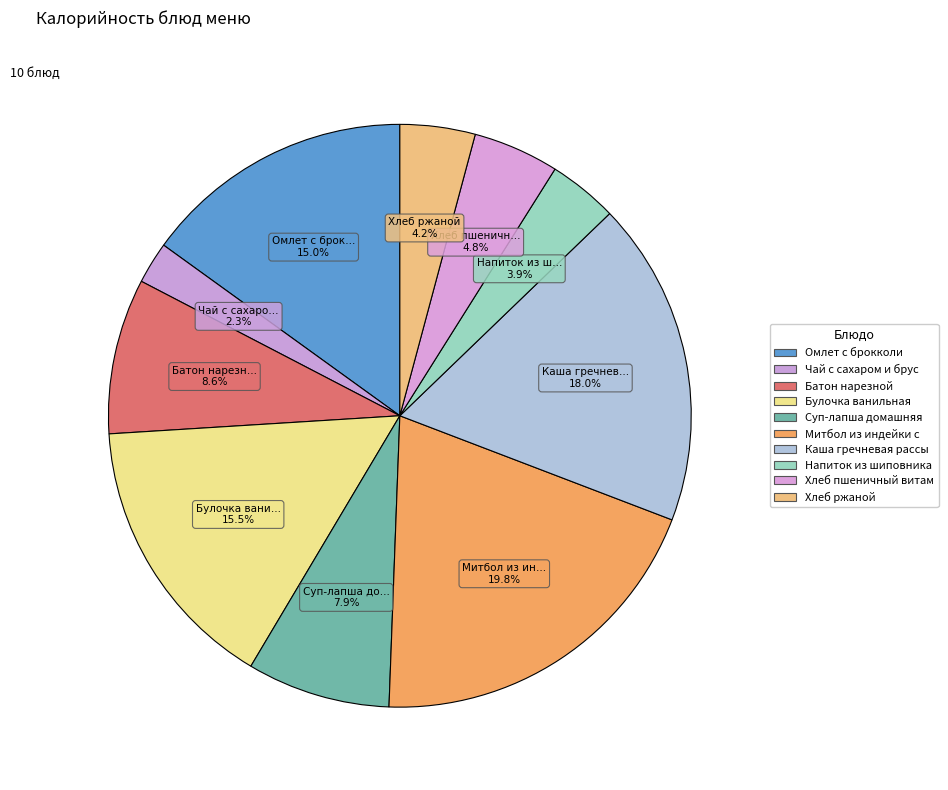

How many slices are in this pie chart?

10